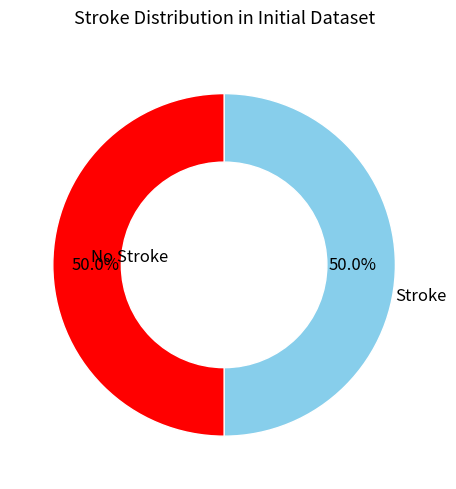

How many slices are in this pie chart?

2